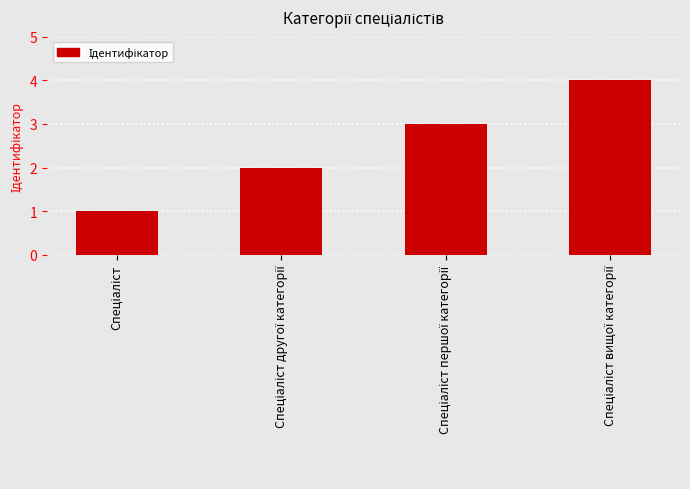

What is the value of the 4th bar from the left?

4